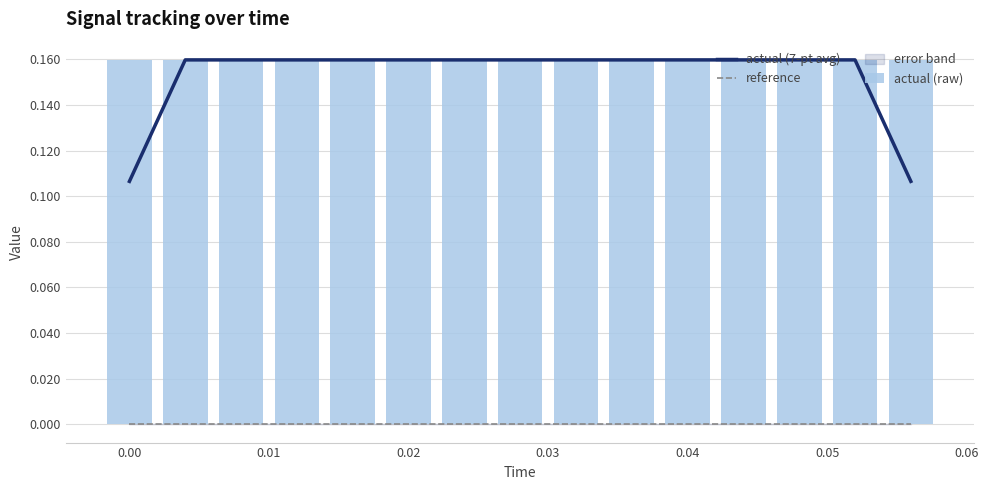

What is the value of the actual (raw) bar at the 14th from the left?

0.2